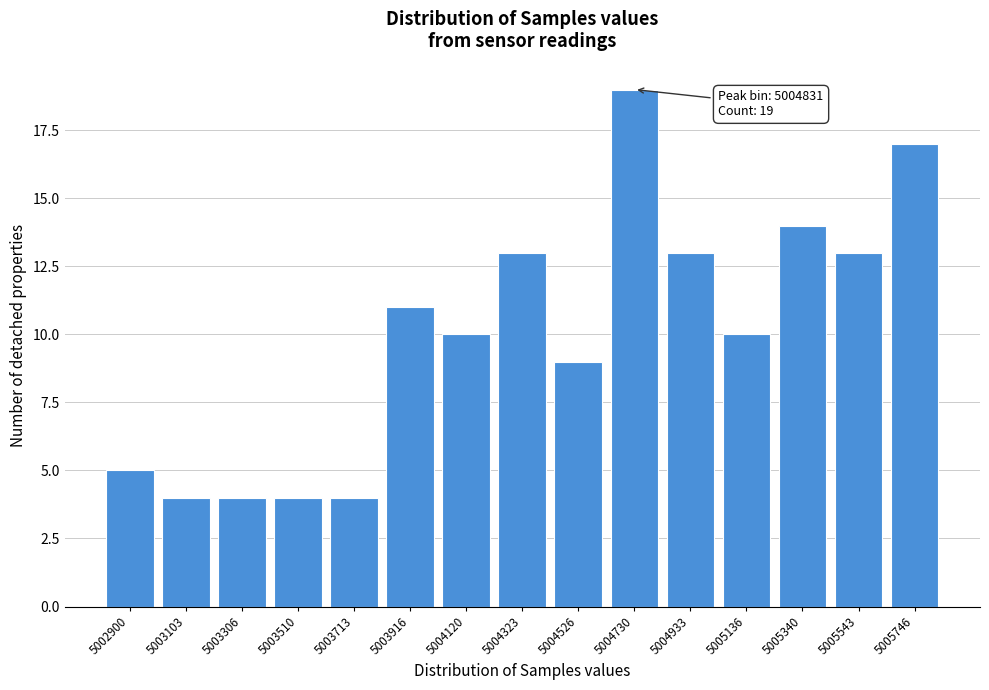

Reading left to right, list all the values displayed in this chart.

5002900=5	5003103=4	5003306=4	5003510=4	5003713=4	5003916=11	5004120=10	5004323=13	5004526=9	5004730=19	5004933=13	5005136=10	5005340=14	5005543=13	5005746=17